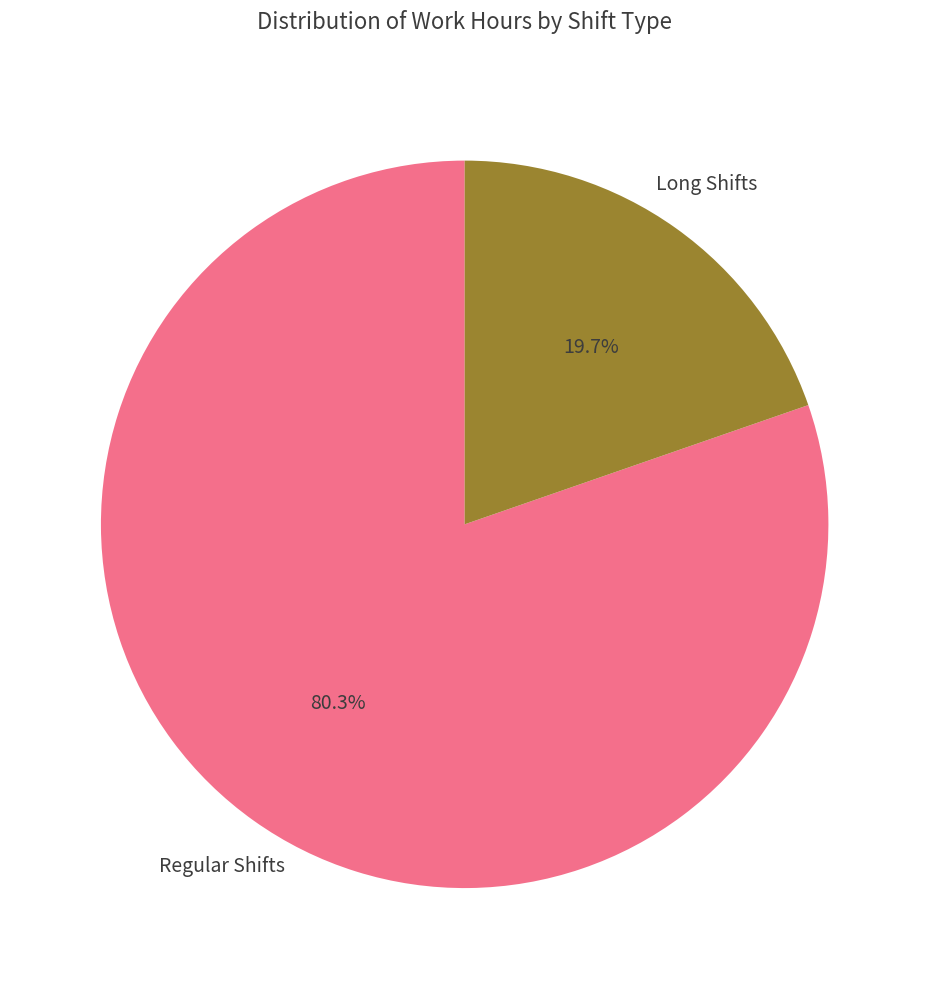

To the nearest percent, what is the average slice percentage?

50%